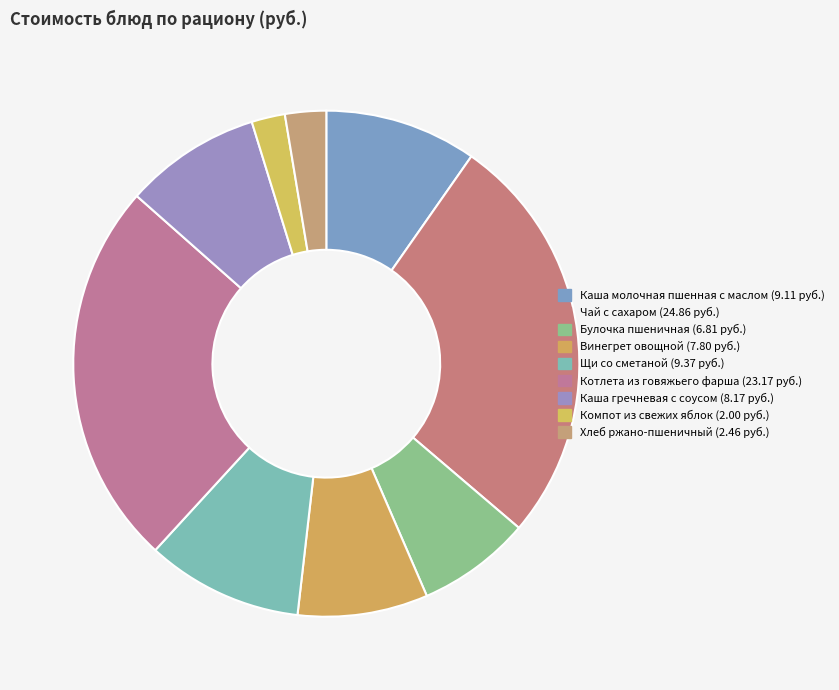

To the nearest percent, what is the average slice percentage?

11%